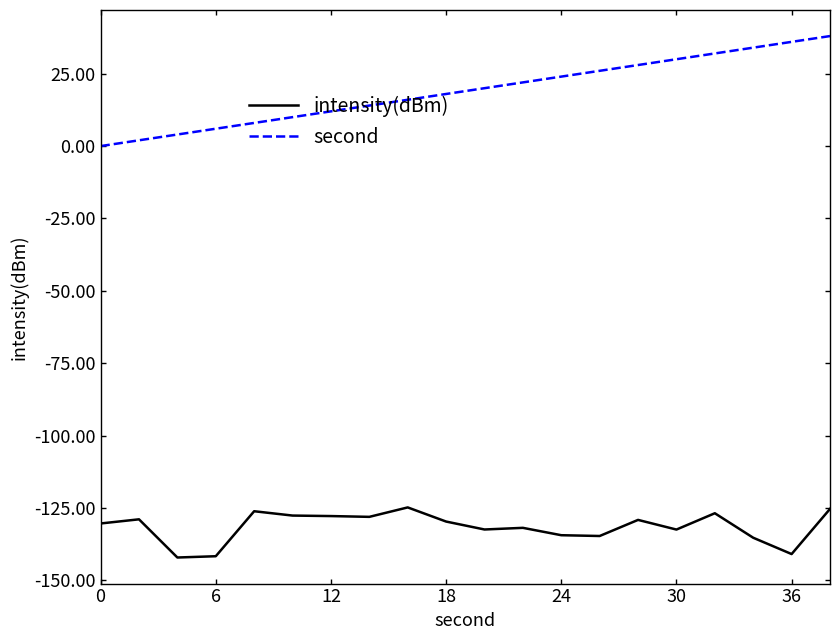

List the series in order of their peak value, lowest first.

intensity(dBm), second